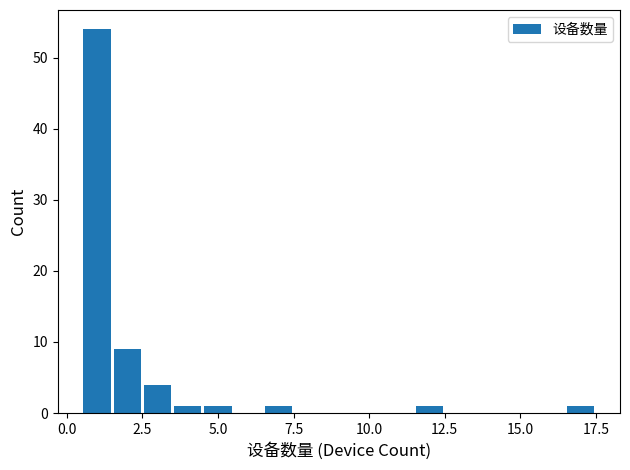

Read against the x-axis, roughly where is the centre of the tallest bar?

1.0